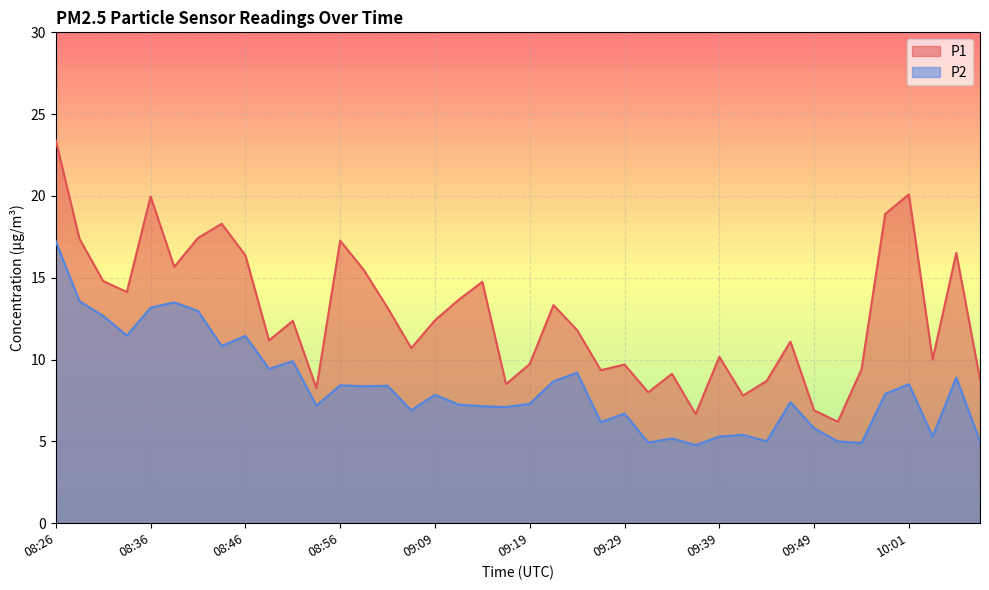

True or false: P1 has a value of 15.5 at 08:59.

True